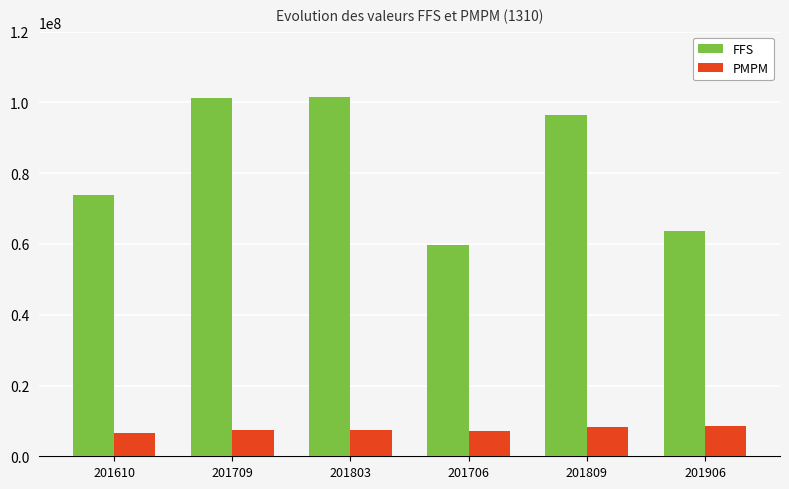

How many groups of bars are there?

6